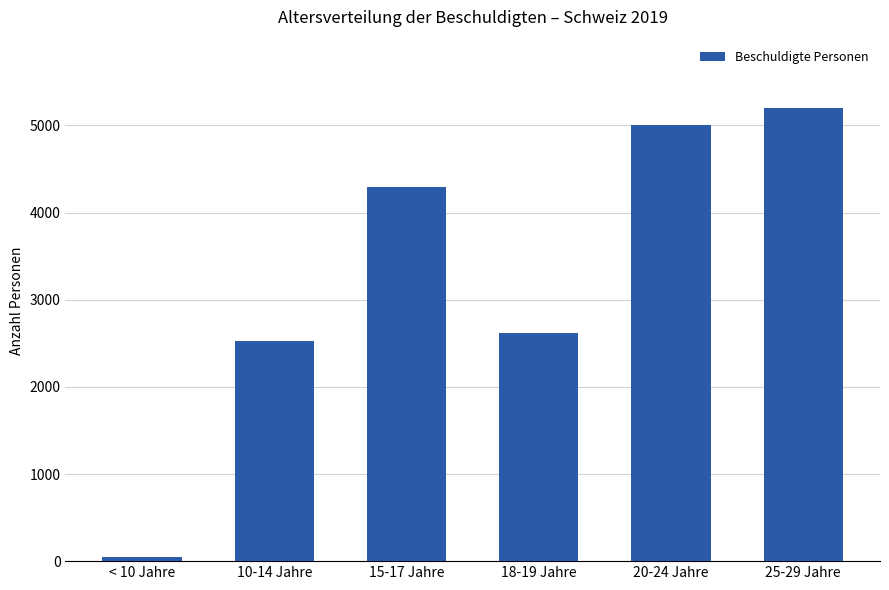

Which category has the highest value across all series?

25-29 Jahre